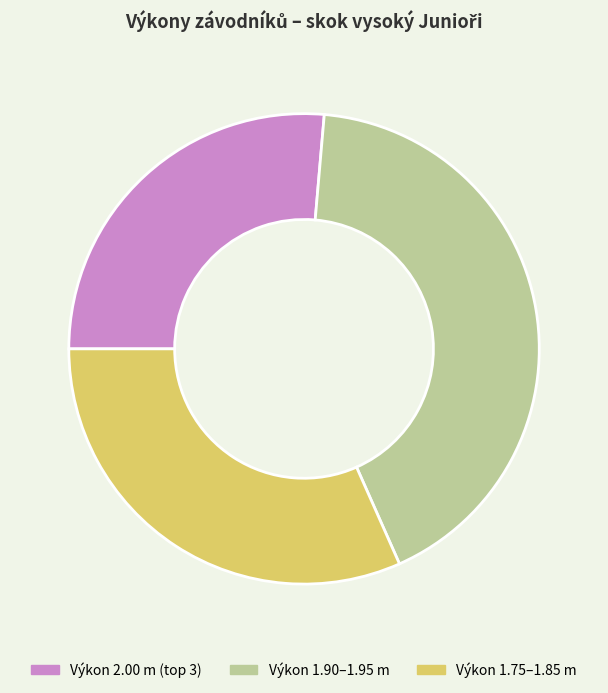

Is there a majority slice in this chart?

No